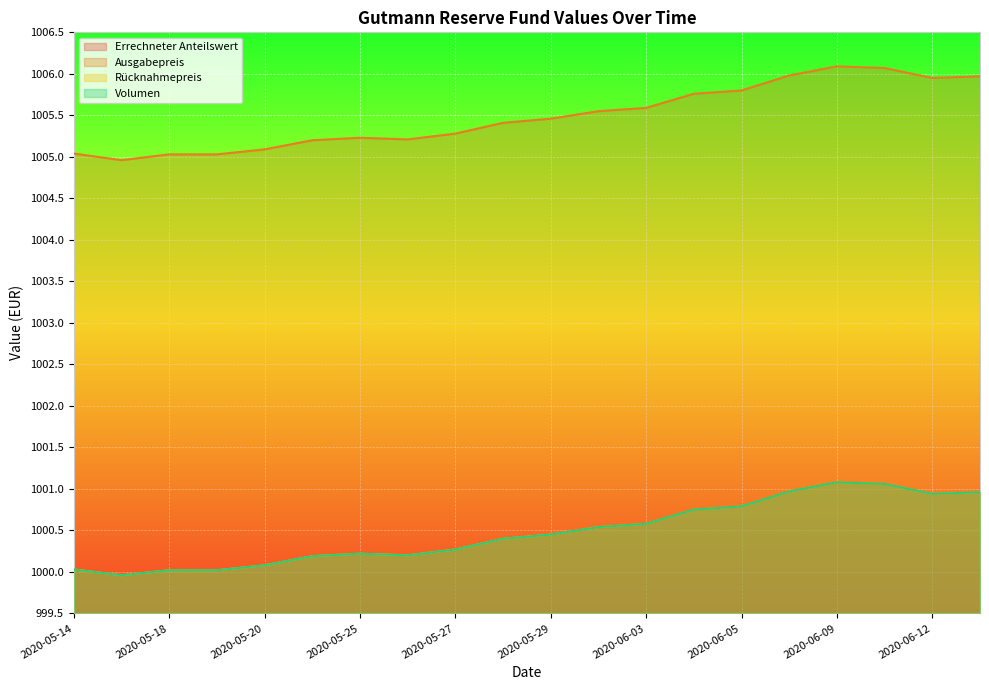

True or false: Ausgabepreis has a value of 1005.0 at 2020-05-14.

True